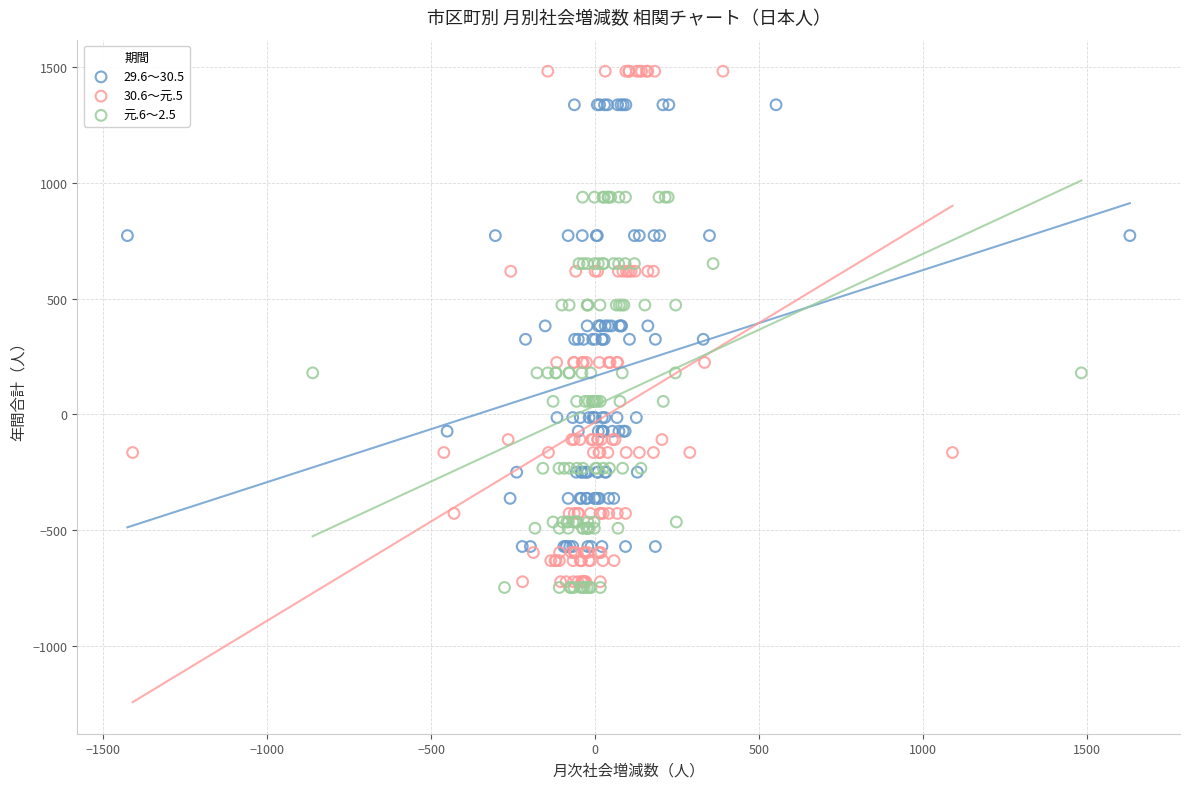

Which series has the widest spread of Y values?

30.6～元.5